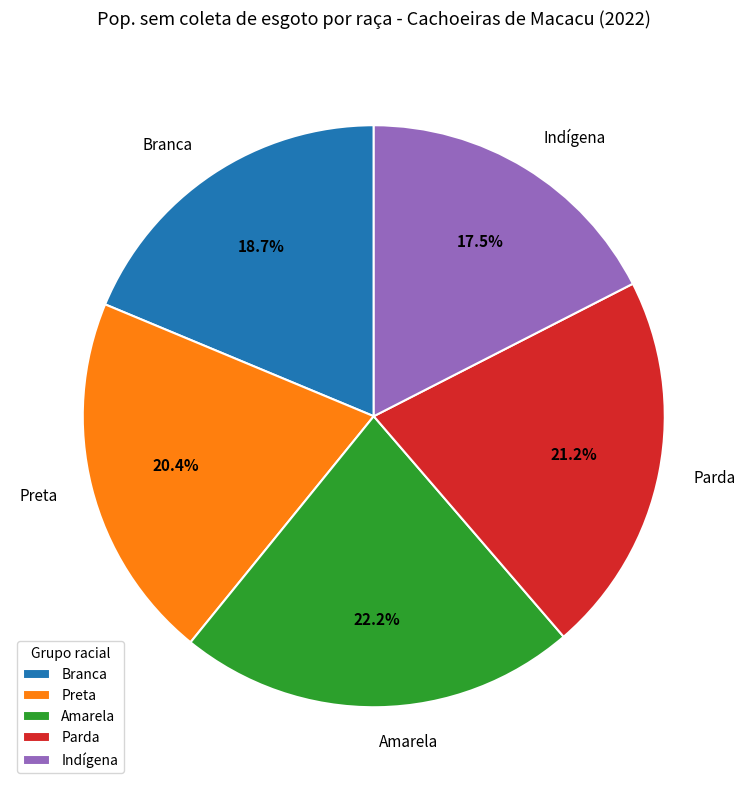

What portion of the pie excludes Preta?

79.6%